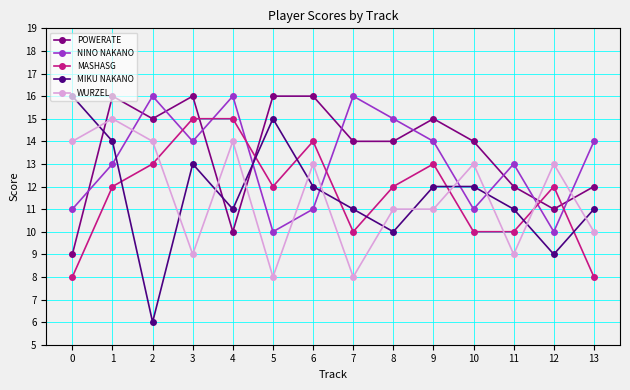

Which series has the widest spread of values?

MIKU NAKANO